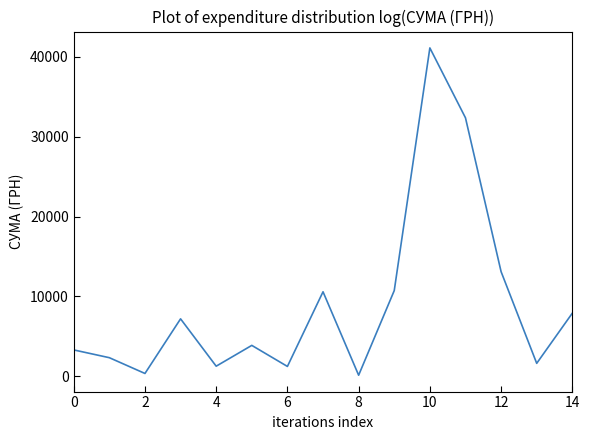

What is the maximum value shown in the chart?

41121.0